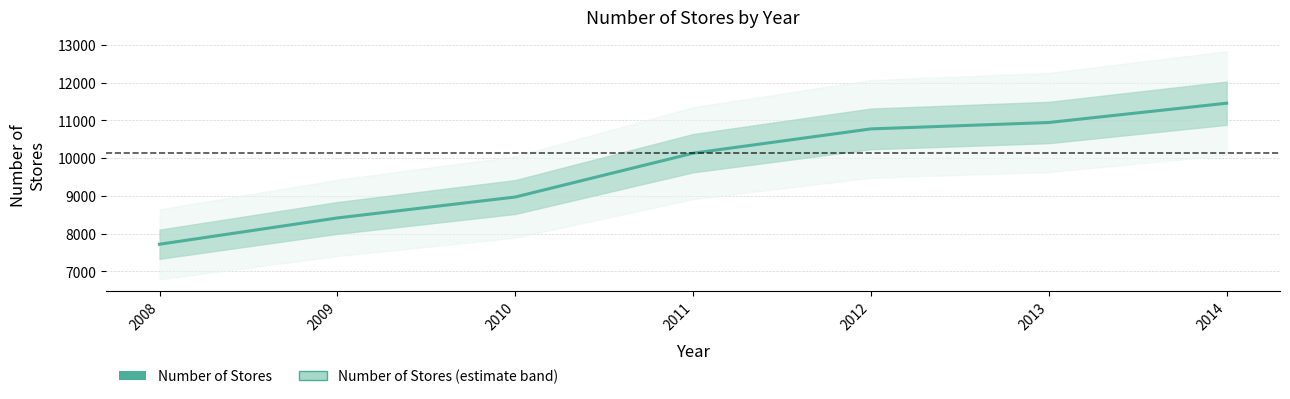

Read the value at 2010, to the nearest 50.

8950